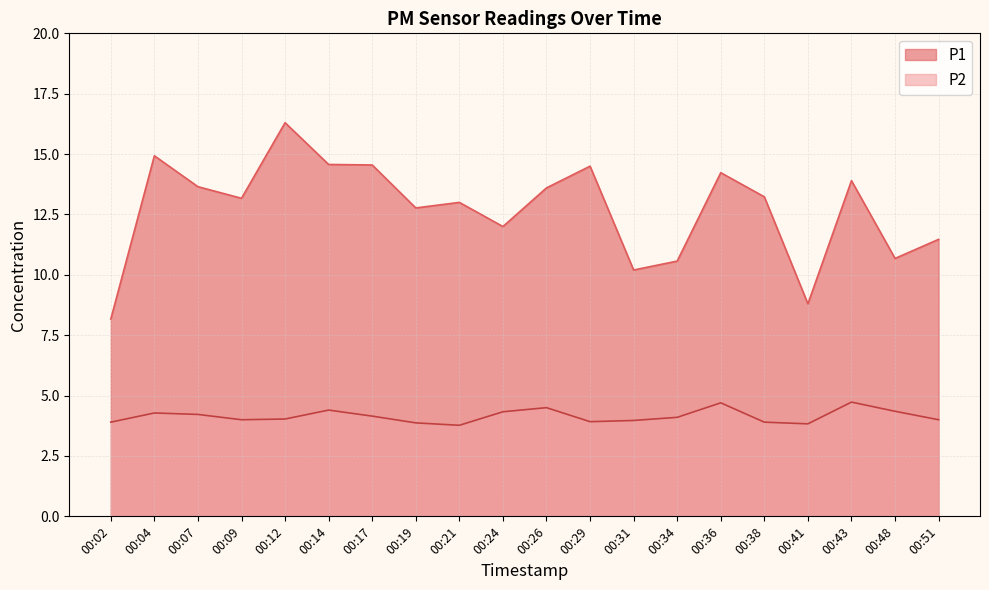

Is the value of P2 at 00:36 greater than the value of P1 at 00:51?

No